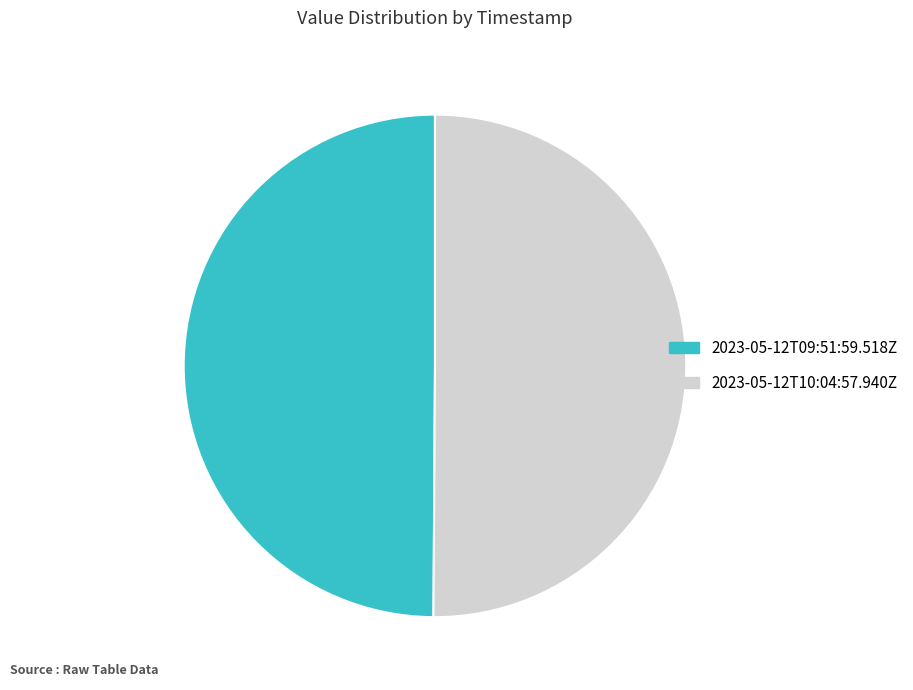

How many slices are in this pie chart?

2